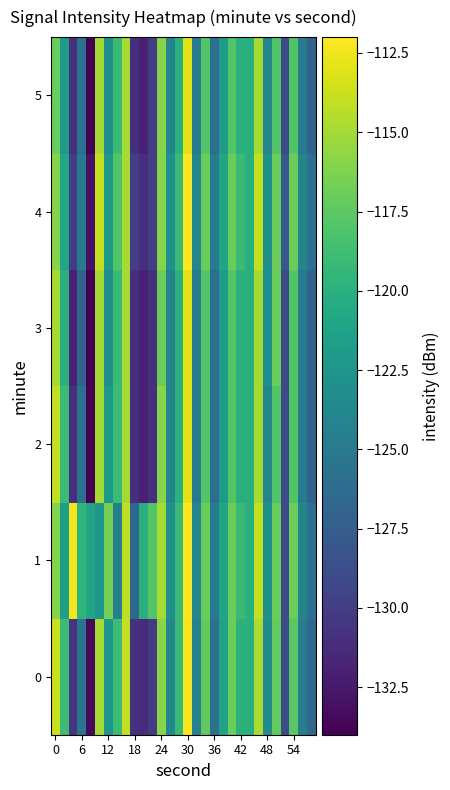

Reading right to left, what are all the values shown in this chart?

0: -126.6	-124.7	-117.7	-129.0	-117.3	-123.4	-114.8	-120.0	-119.9	-117.0	-121.3	-125.9	-117.3	-124.3	-112.3	-119.2	-123.8	-115.9	-130.3	-131.2	-130.9	-114.0	-118.9	-122.3	-114.9	-133.4	-125.6	-130.6	-118.9	-113.7
1: -126.0	-124.0	-117.0	-129.0	-117.0	-123.0	-114.0	-120.0	-119.0	-117.0	-121.0	-125.0	-117.0	-124.0	-112.0	-119.0	-123.0	-115.0	-118.0	-120.0	-126.5	-114.1	-124.5	-116.6	-122.6	-120.9	-119.6	-112.3	-121.6	-116.1
2: -127.0	-125.0	-118.0	-129.0	-118.0	-124.0	-115.0	-120.0	-120.0	-118.0	-122.0	-126.0	-118.0	-125.0	-113.0	-120.0	-124.0	-116.0	-131.0	-132.0	-131.0	-115.0	-119.0	-122.0	-115.0	-134.0	-126.0	-131.0	-119.0	-114.0
3: -127.0	-125.0	-118.0	-129.0	-117.0	-123.0	-115.0	-120.0	-120.0	-118.0	-122.0	-126.0	-118.0	-125.0	-113.0	-120.0	-124.0	-117.0	-131.0	-132.0	-131.0	-115.0	-119.0	-123.0	-115.0	-134.0	-127.0	-132.0	-120.0	-115.0
4: -126.0	-124.0	-117.0	-128.0	-117.0	-123.0	-114.0	-120.0	-119.0	-117.0	-121.0	-125.0	-117.0	-124.0	-112.0	-119.0	-123.0	-116.0	-130.0	-131.0	-130.0	-115.0	-118.0	-122.0	-114.0	-133.0	-125.0	-130.0	-121.0	-116.0
5: -127.0	-125.0	-118.0	-129.0	-118.0	-124.0	-115.0	-120.0	-120.0	-118.0	-122.0	-126.0	-118.0	-125.0	-113.0	-120.0	-124.0	-116.0	-130.0	-132.0	-131.0	-115.0	-119.0	-123.0	-115.0	-134.0	-126.0	-131.0	-122.0	-117.0